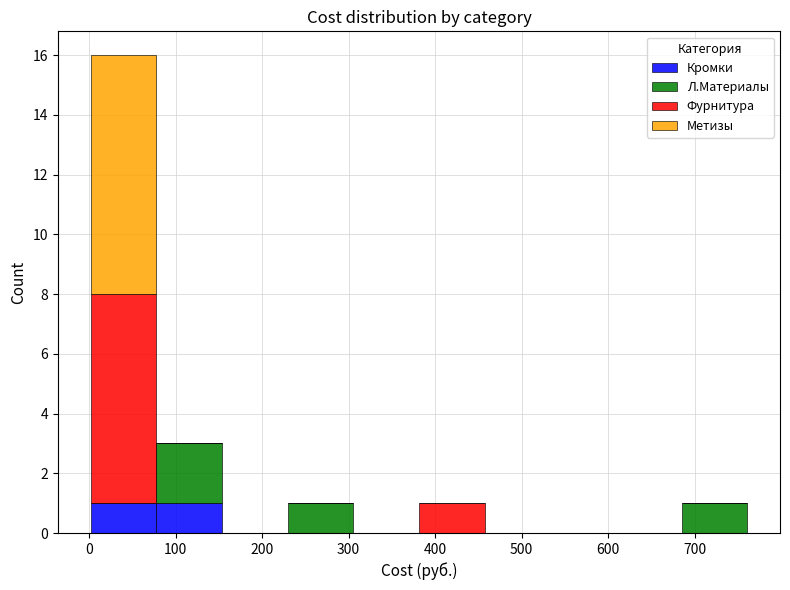

Which range on the x-axis has the tallest stacked bar (by total height)?

0 to 80